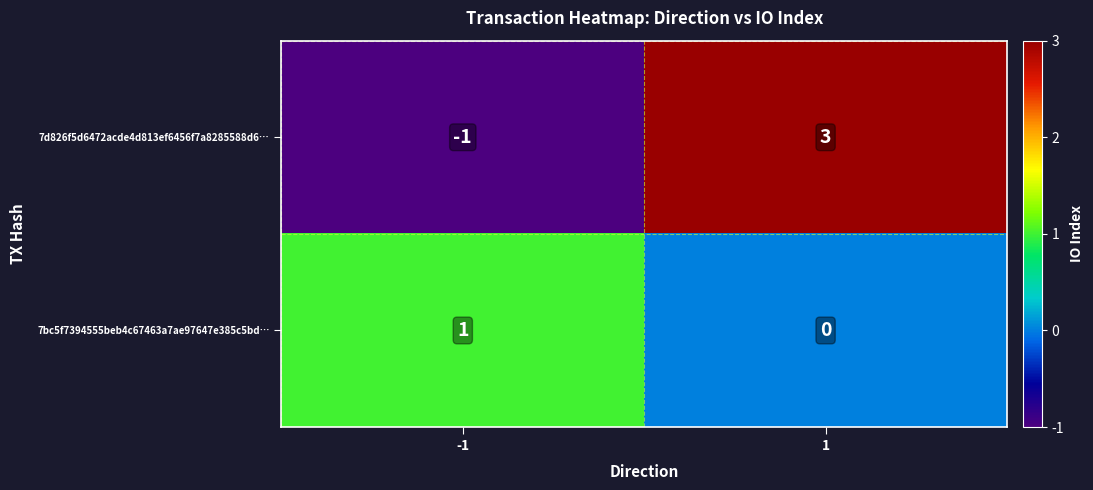

Reading left to right, what are all the values shown in this chart?

7d826f5d6472acde4d813ef6456f7a8285588d6…: -1=-1	1=3
7bc5f7394555beb4c67463a7ae97647e385c5bd…: -1=1	1=0